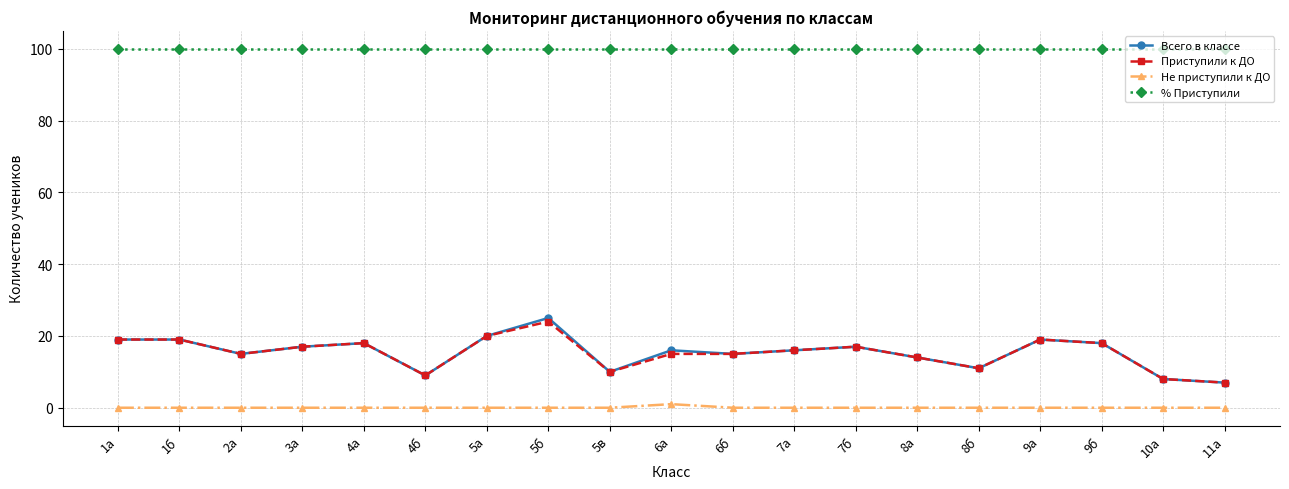

Is the value of Приступили к ДО at 5а greater than the value of % Приступили at 6б?

No